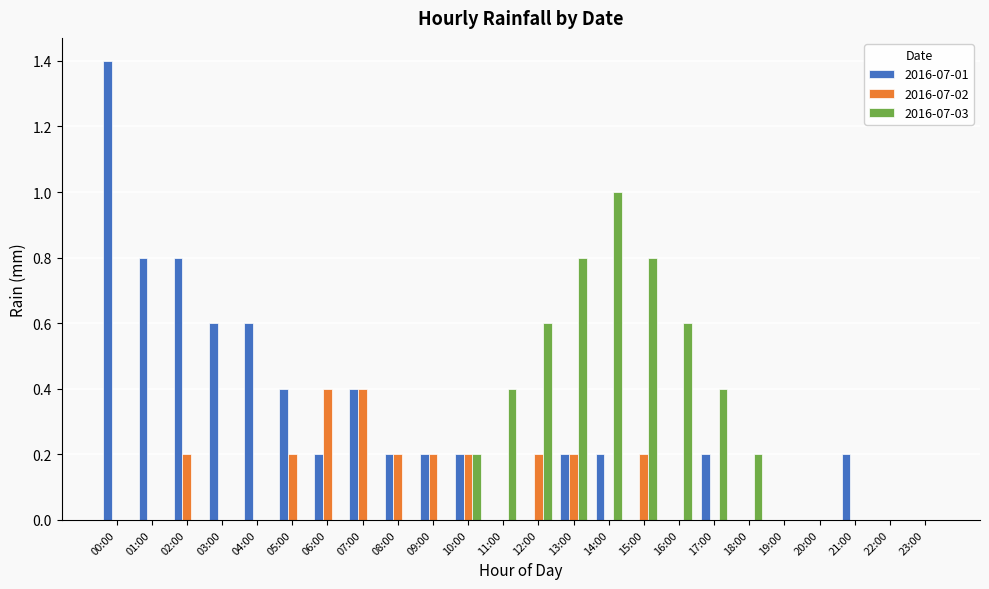

What is the sum of the 2016-07-02 values at 05:00 and 09:00?

0.4